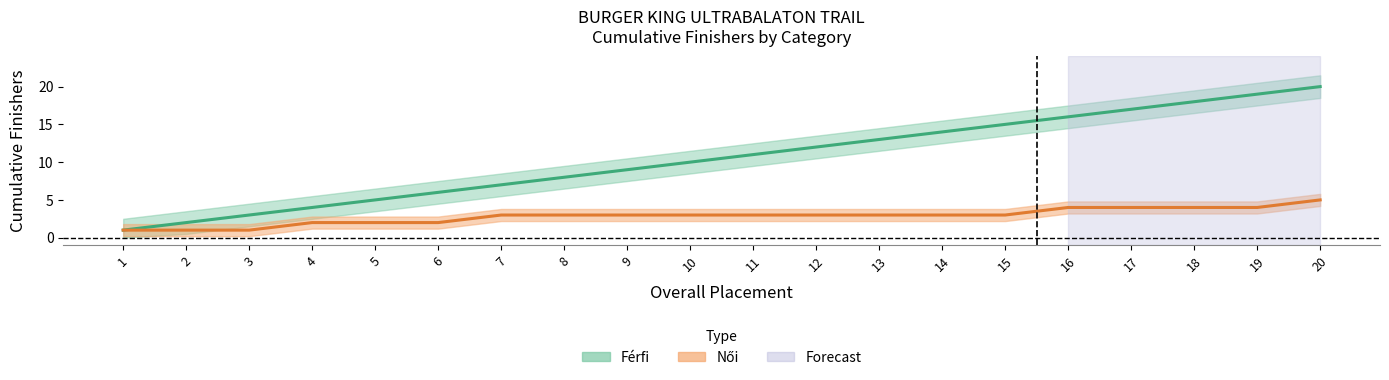

How many series are shown in this chart?

2